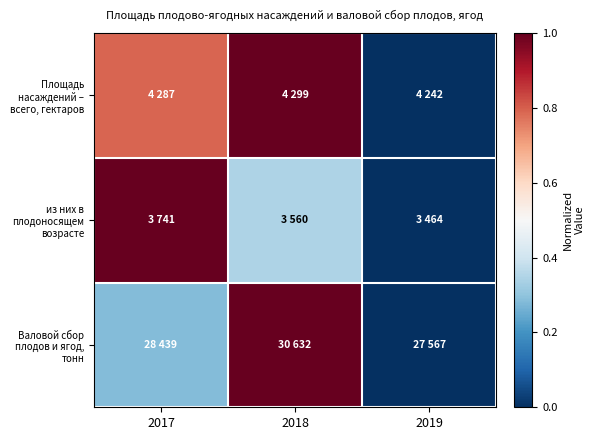

Reading left to right, extract all data points from this chart.

Площадь насаждений – всего, гектаров: 2017=0.8	2018=1.0	2019=0.0
из них в плодоносящем возрасте: 2017=1.0	2018=0.3	2019=0.0
Валовой сбор плодов и ягод, тонн: 2017=0.3	2018=1.0	2019=0.0